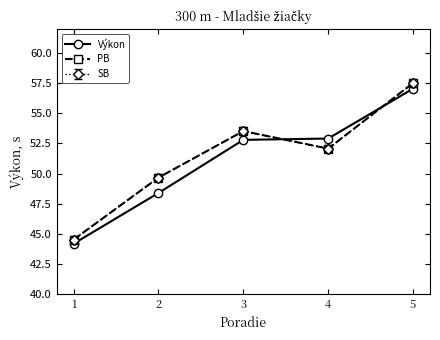

Is this an area chart (filled region under the line)?

No